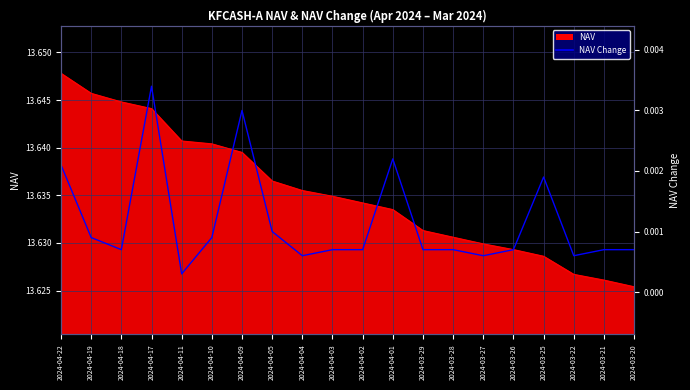

The chart shows a value of 0.0 at 2024-04-11. True or false?

True